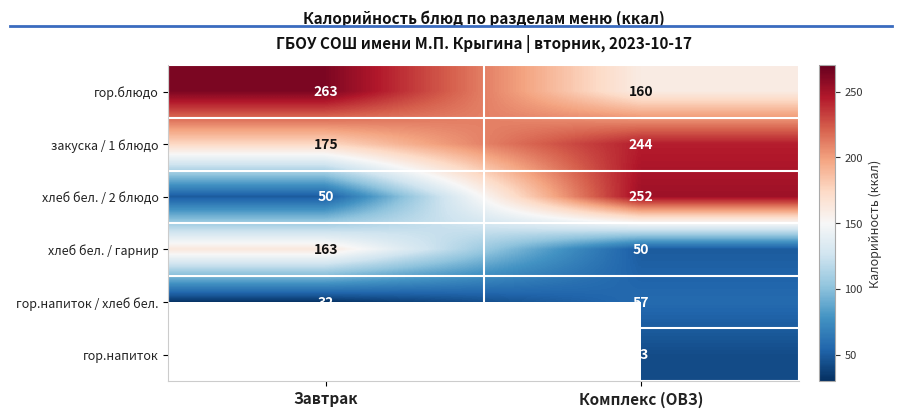

Which category has the lowest value across all series?

Завтрак